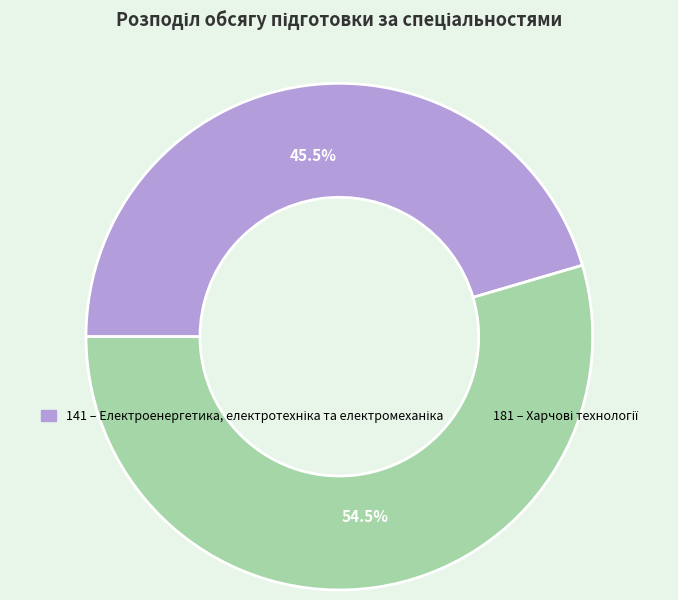

True or false: 181 accounts for 65% of the total.

False